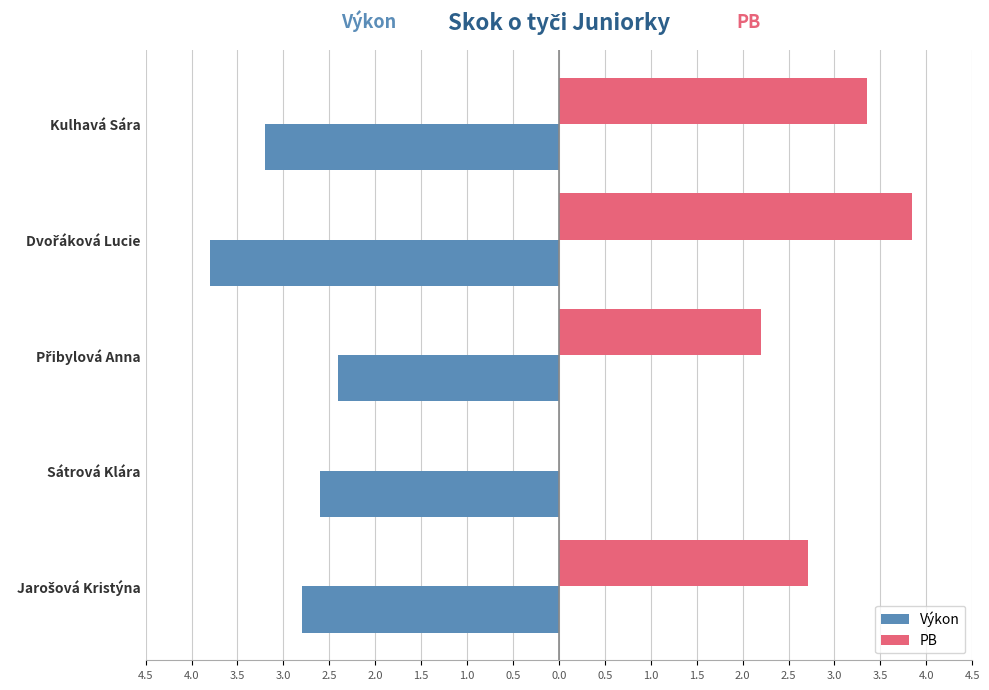

What is the average value of the Výkon series?

-3.0